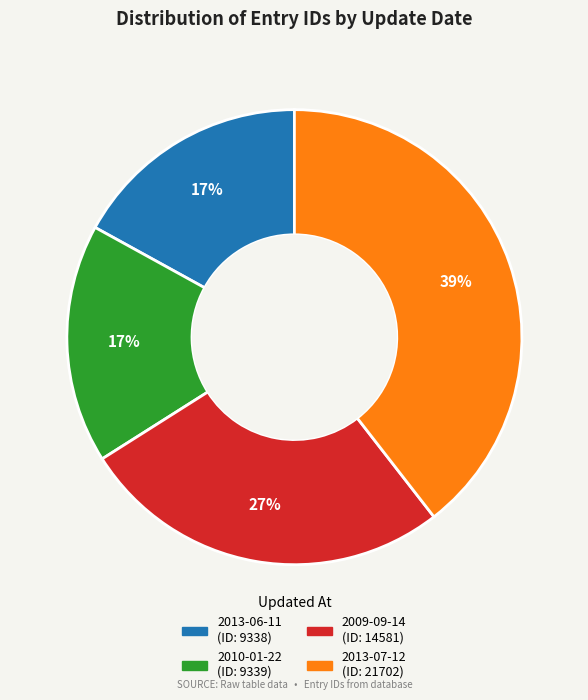

To the nearest percent, what percentage of the pie is 2009-09-14?

27%